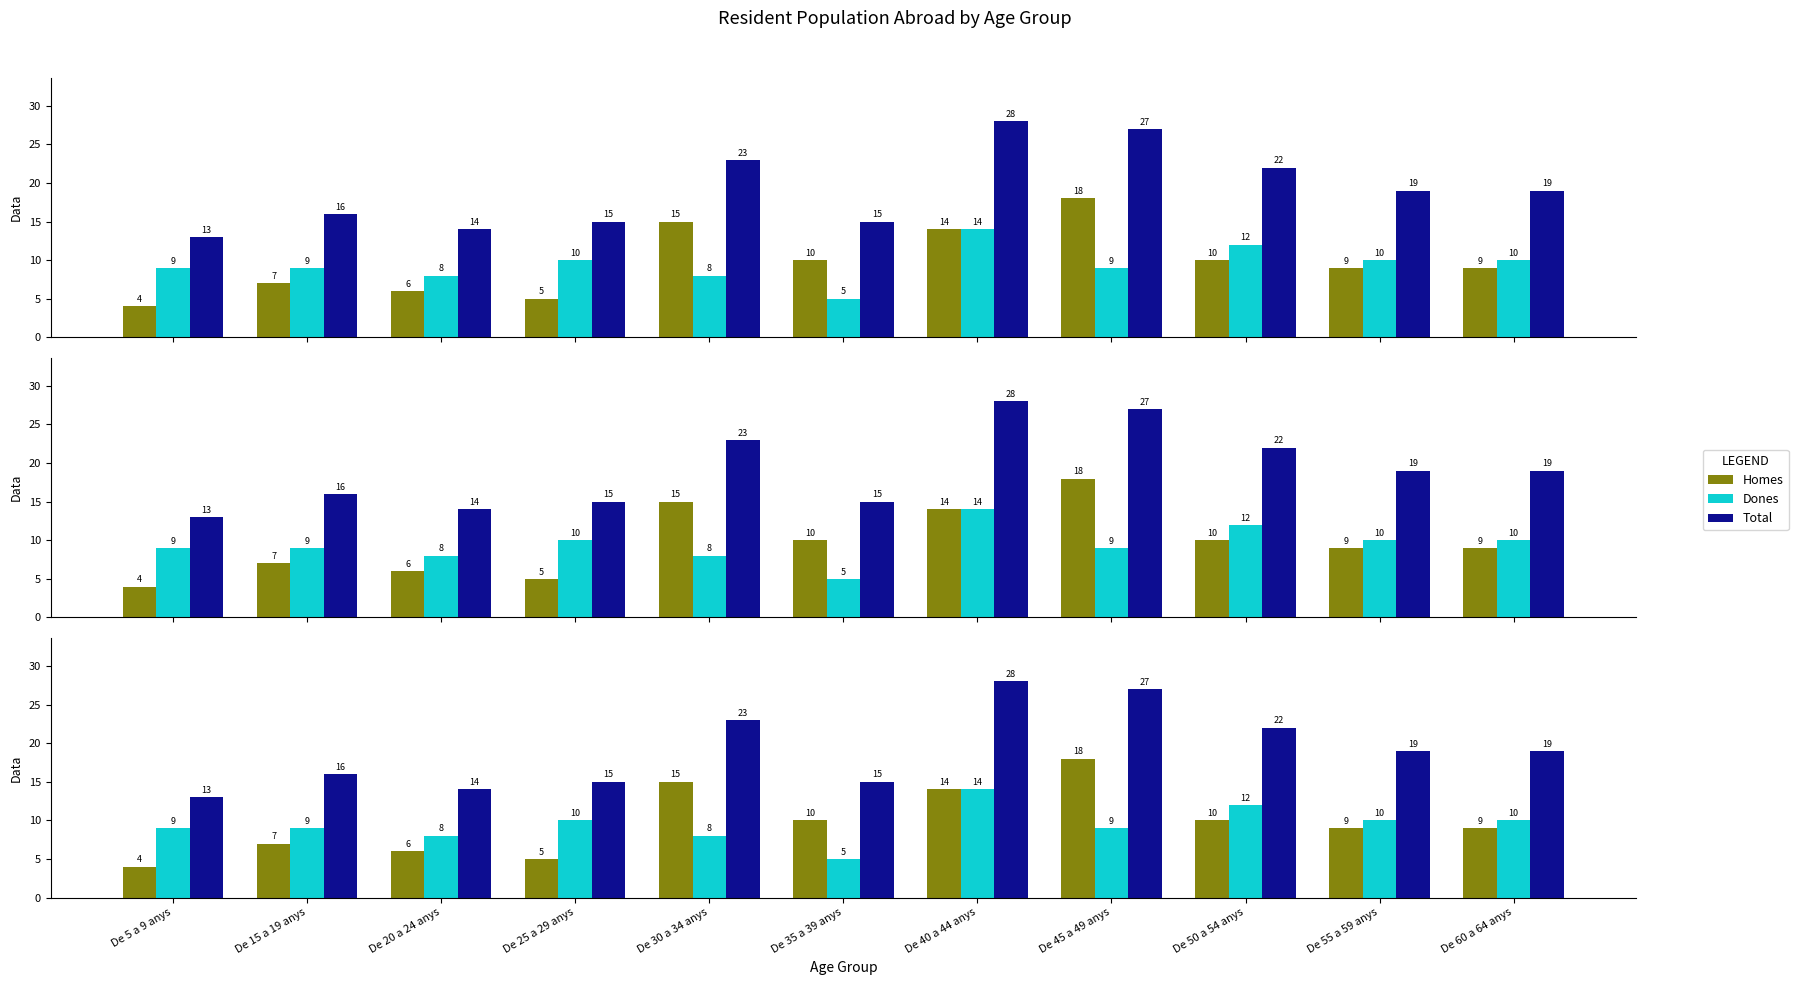

What is the sum of all Total values?

211